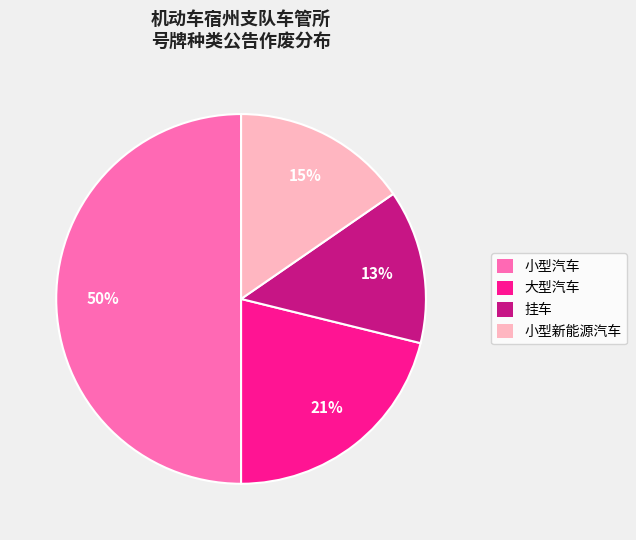

Which has a higher value, 大型汽车 or 小型新能源汽车?

大型汽车